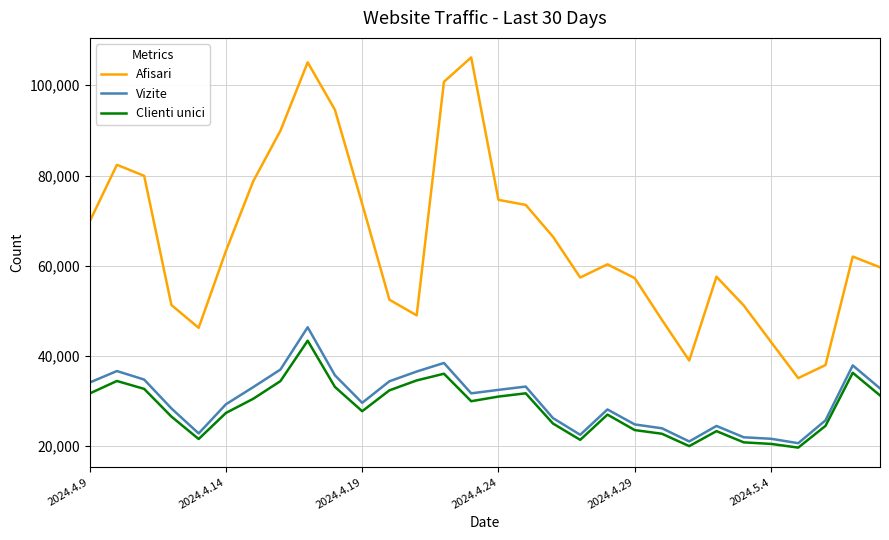

In Clienti unici, how many points are lower than both neighbors (excluding endpoints)?

6